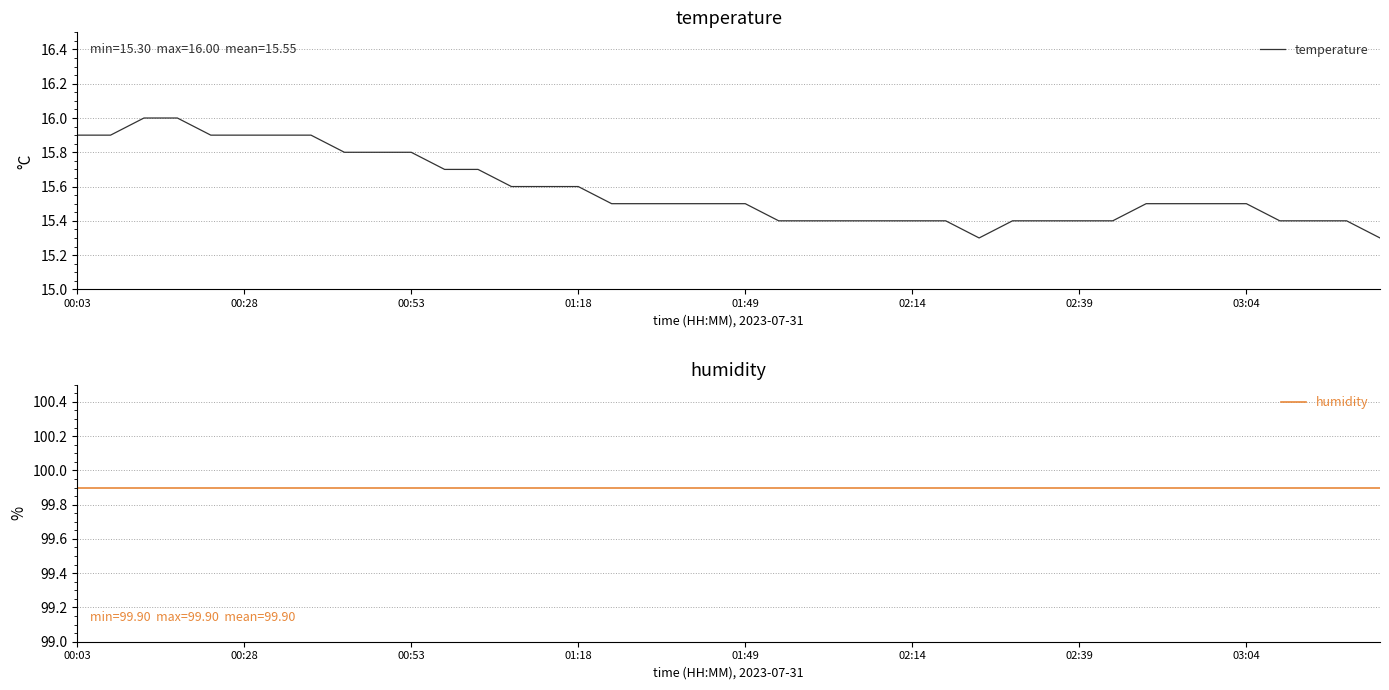

What are all the series names shown in the legend?

temperature, humidity